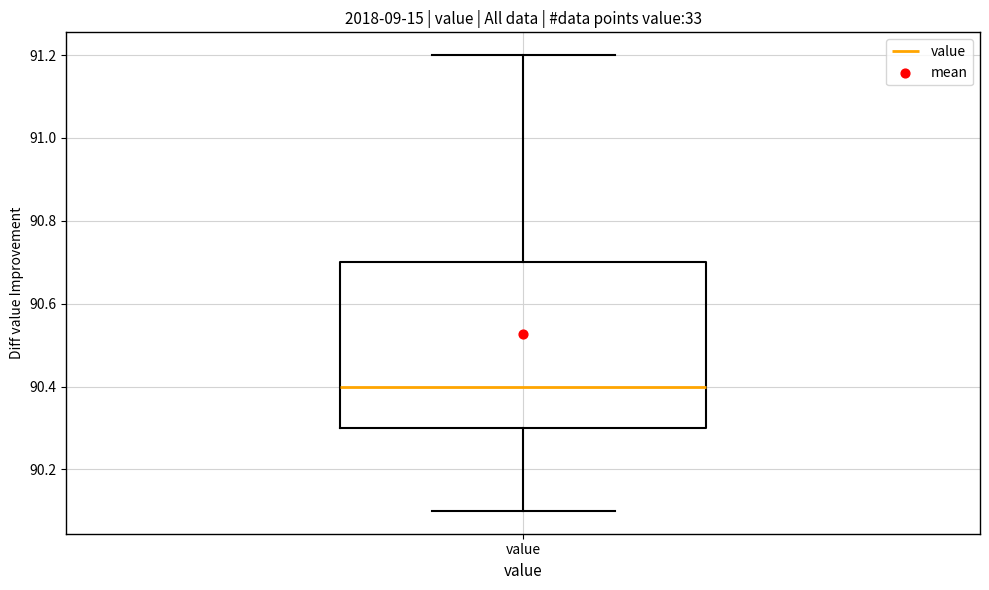

Read this box plot against the y-axis: the position of the median line, the range covered by the box, and the ends of both whiskers. The values are not printed on the chart, so give them approximately, as read against the axis.

median 90.4, box 90.3 to 90.7, whiskers 90.1 to 91.2